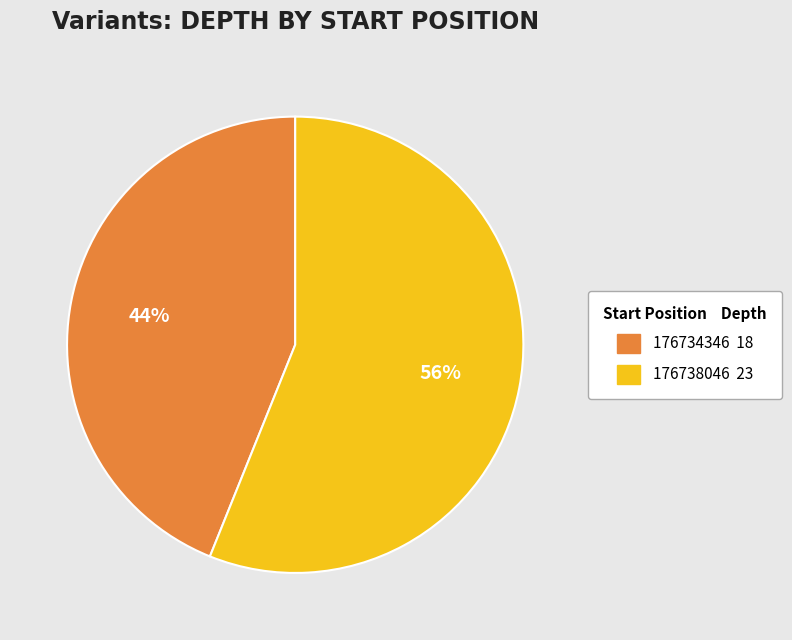

Is there any slice that represents more than half of the pie?

Yes